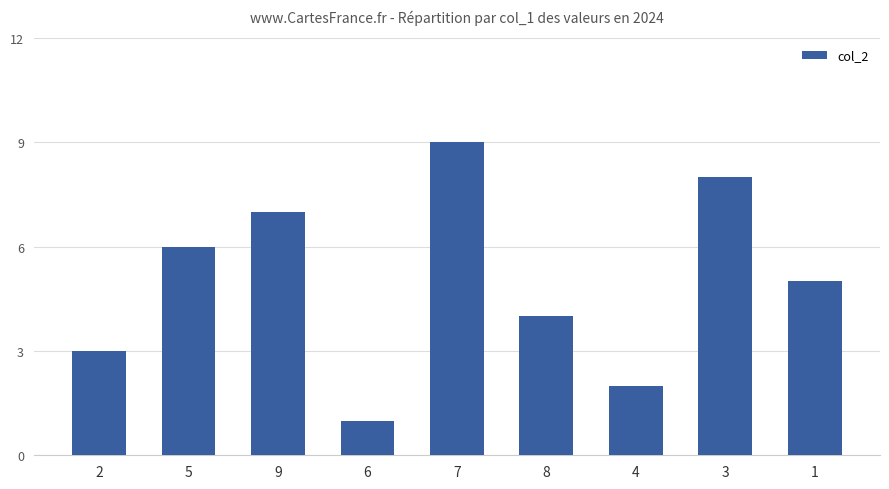

What is the change in value from 9 to 7?

+2